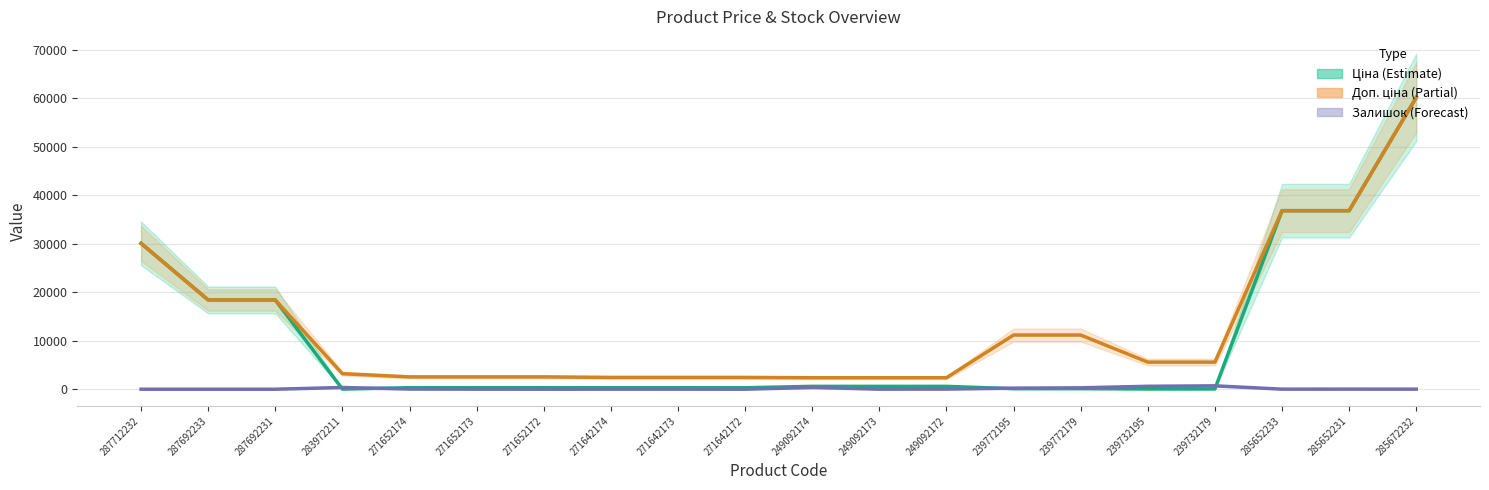

Which has a higher value, 271642174 or 285672232?

285672232